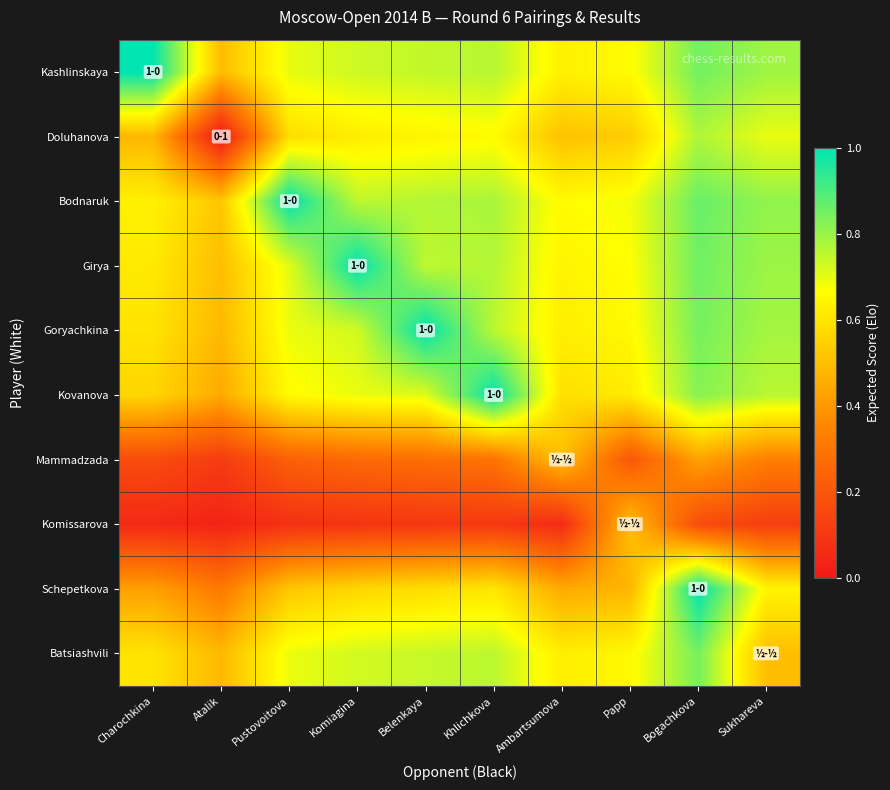

At which category is the sum across all series the highest?

Bogachkova